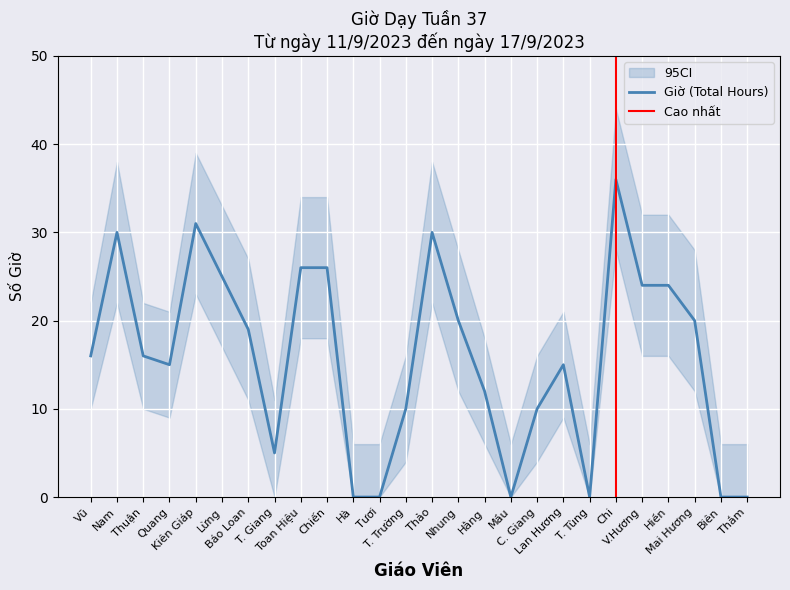

The value at Thắm is 0. True or false?

True